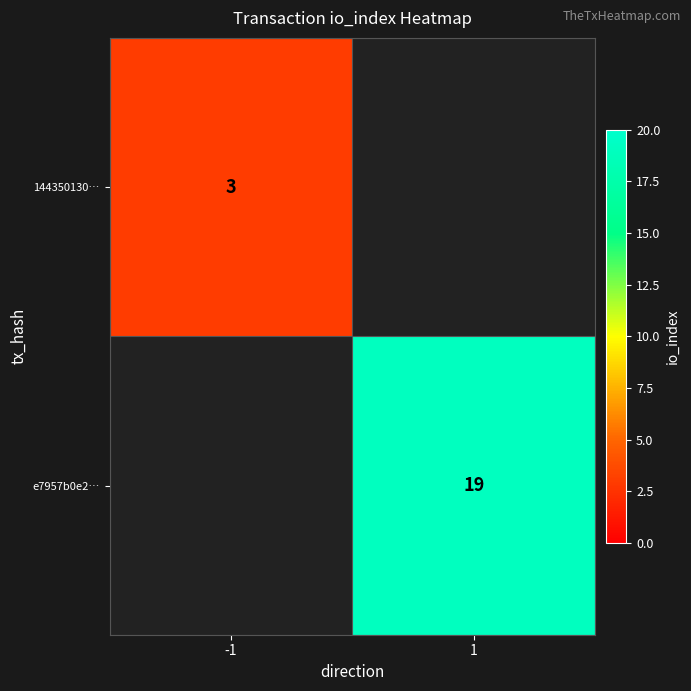

Is it true that e7957b0e2… equals 9 at 1?

False